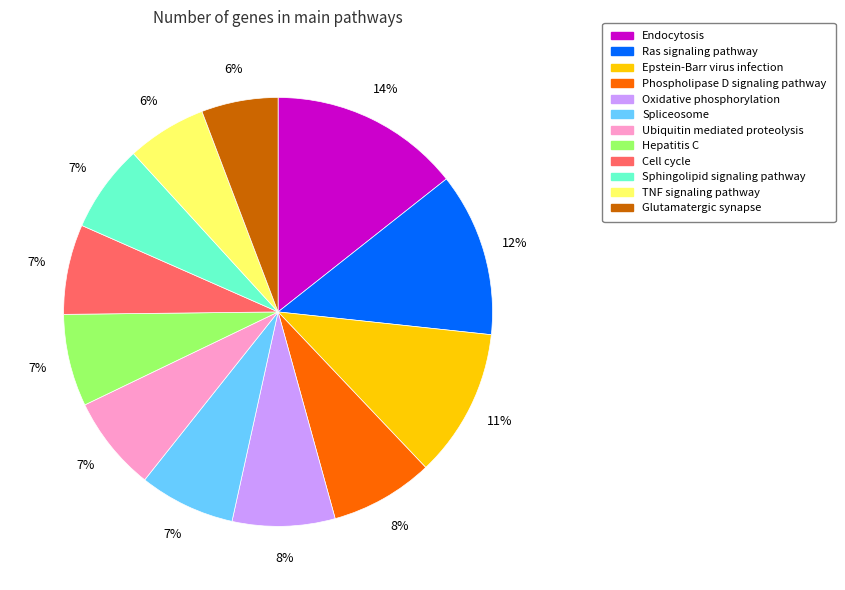

To the nearest percent, what percentage of the pie is TNF signaling pathway?

6%